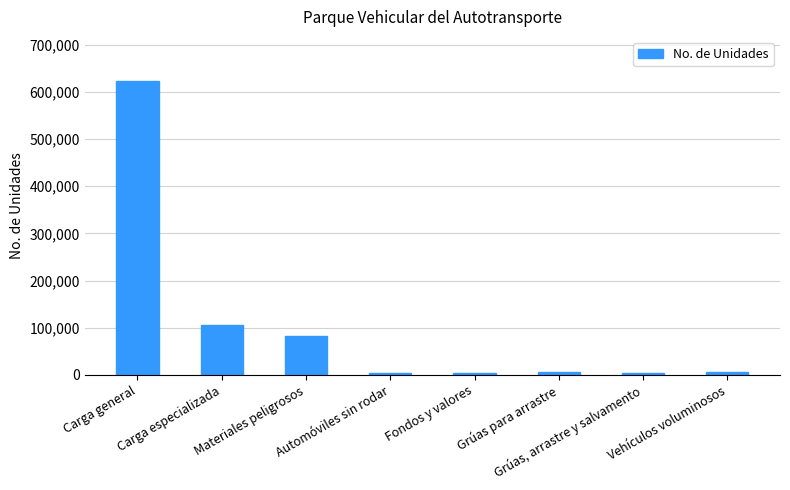

How many bars are there in total?

8